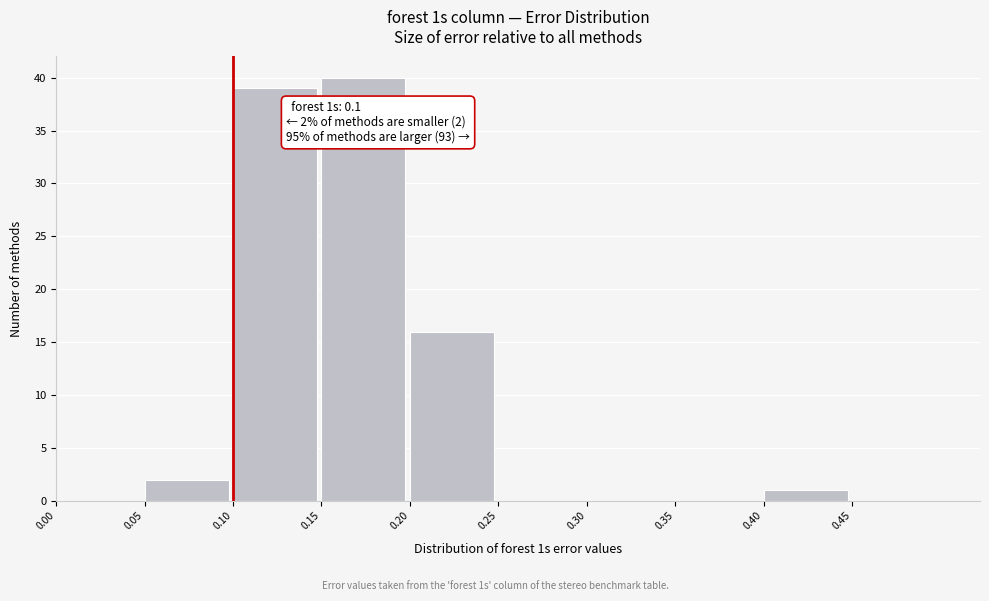

Which range on the x-axis has the tallest bar?

0.15 to 0.20